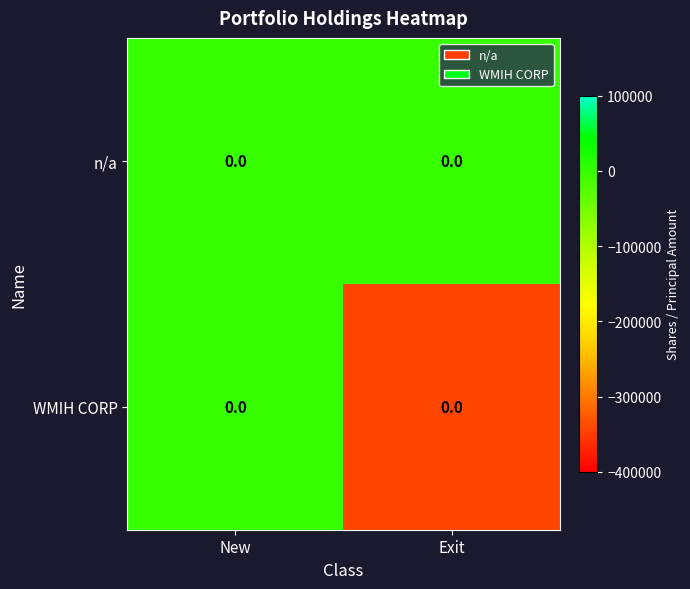

What is the sum of the WMIH CORP values at New and Exit?

-341484